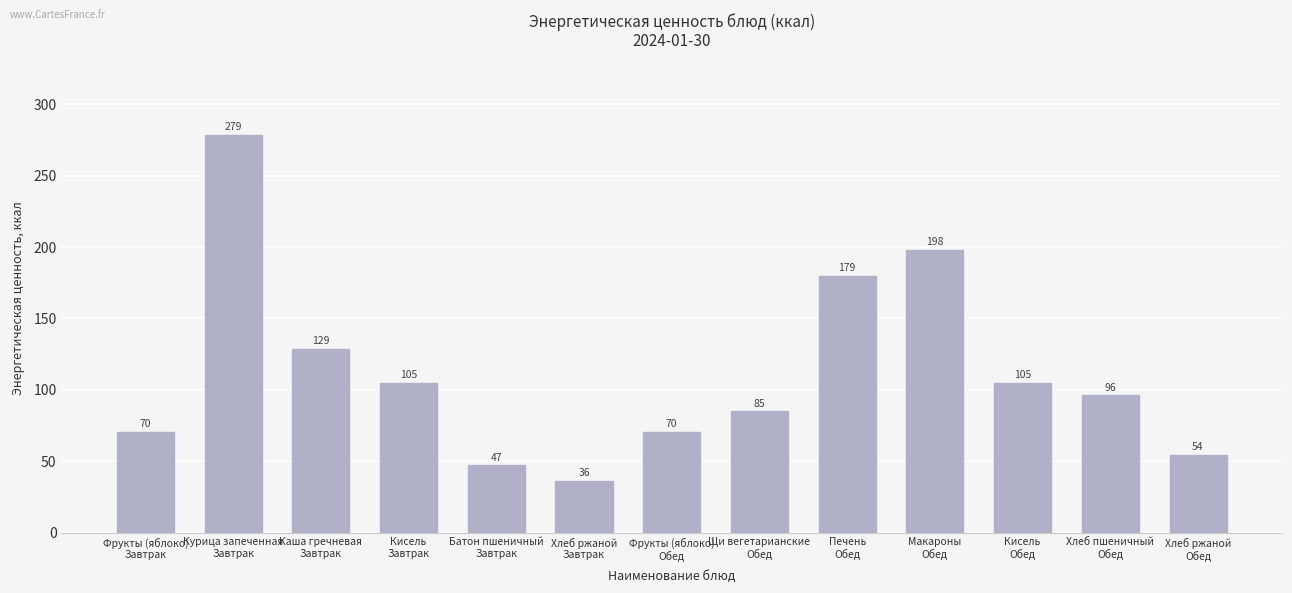

What is the value of the 13th bar from the left?

54.4